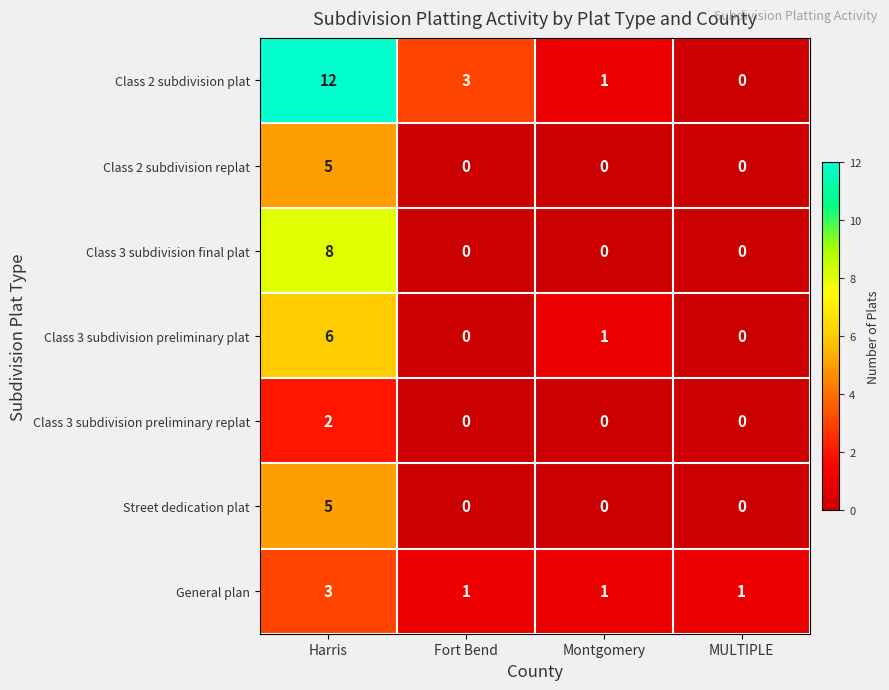

True or false: Class 2 subdivision plat has a value of -4 at MULTIPLE.

False